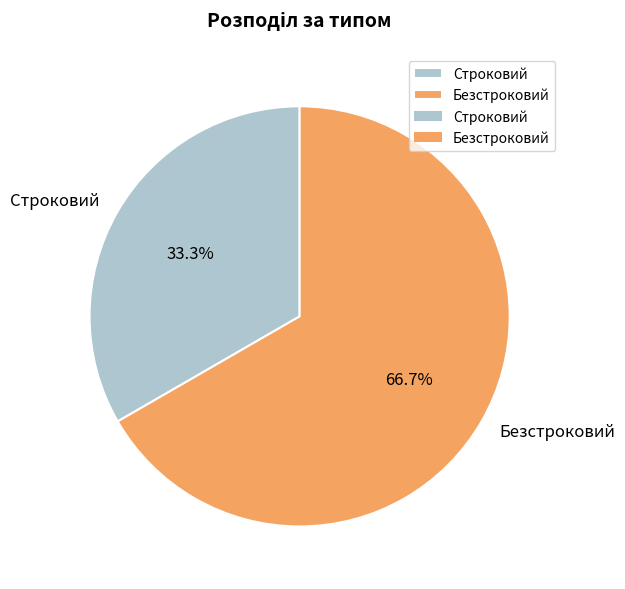

To the nearest percent, what is the difference between the Строковий and Безстроковий slice percentages?

33%